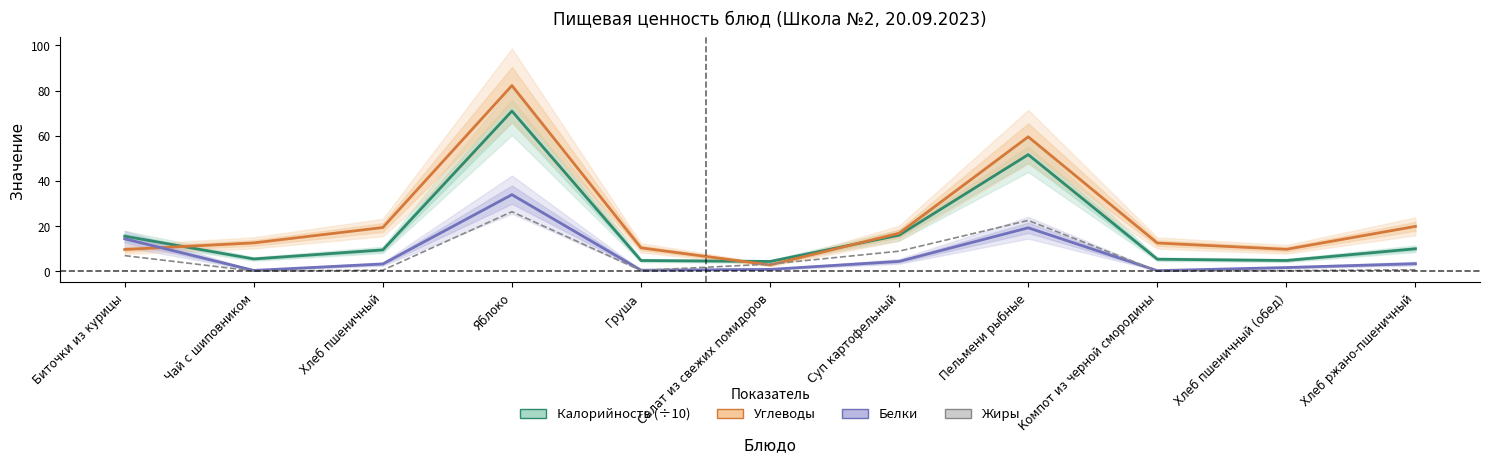

Which series has the widest spread of values?

Углеводы